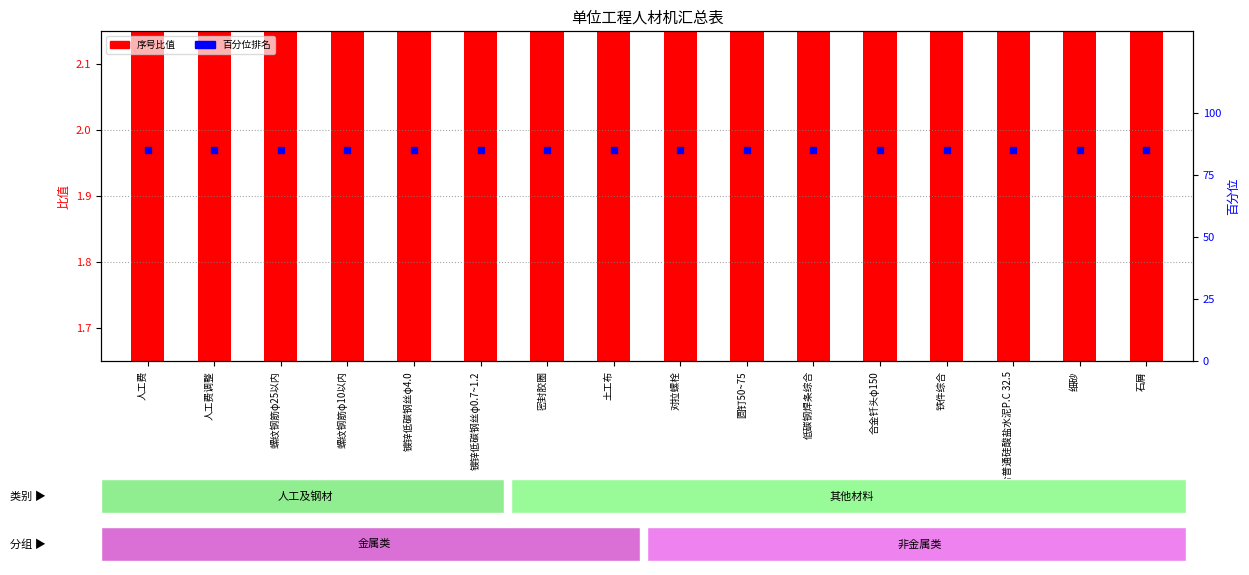

At which category is the sum across all series the highest?

石屑